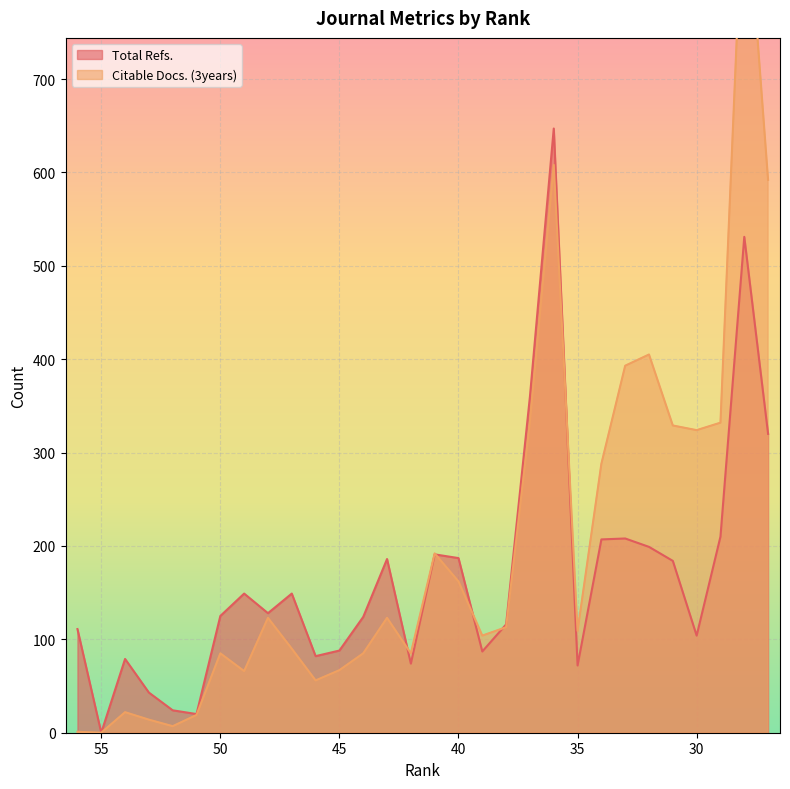

Where does the Citable Docs. (3years) series first go above 113?

48